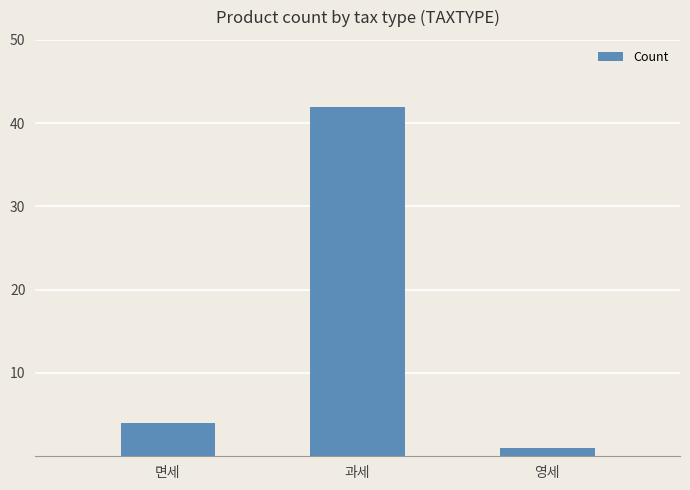

List the labels in order of value, smallest first.

영세, 면세, 과세